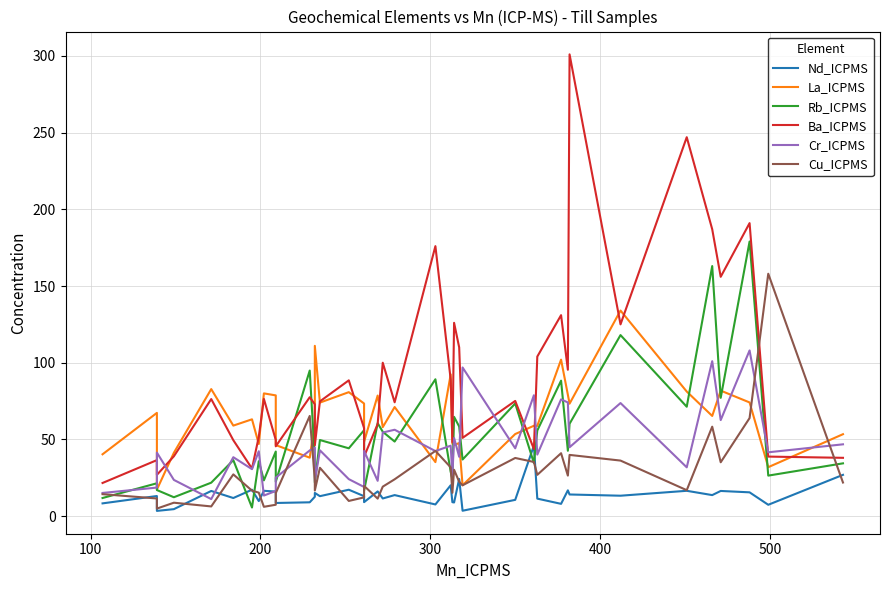

What is the spread (max minus min) of values at 200?

38.0